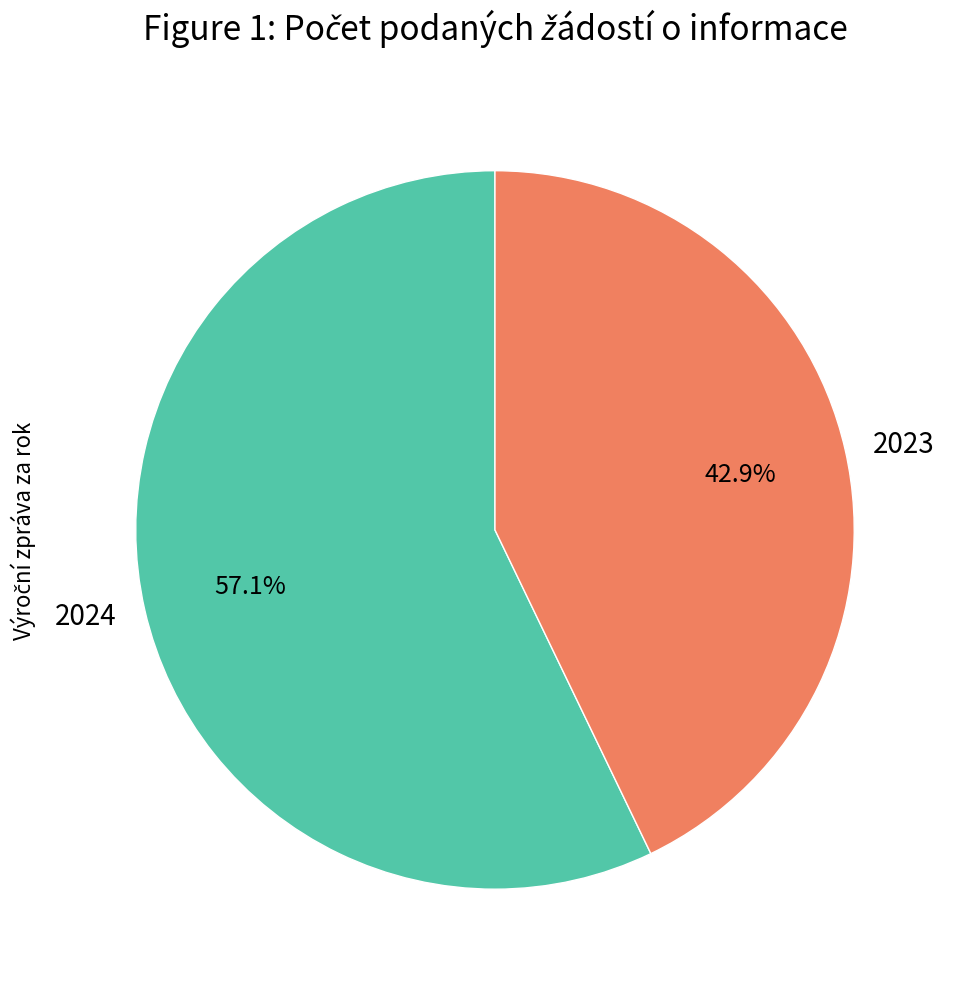

What is the smallest slice in the pie chart?

2023